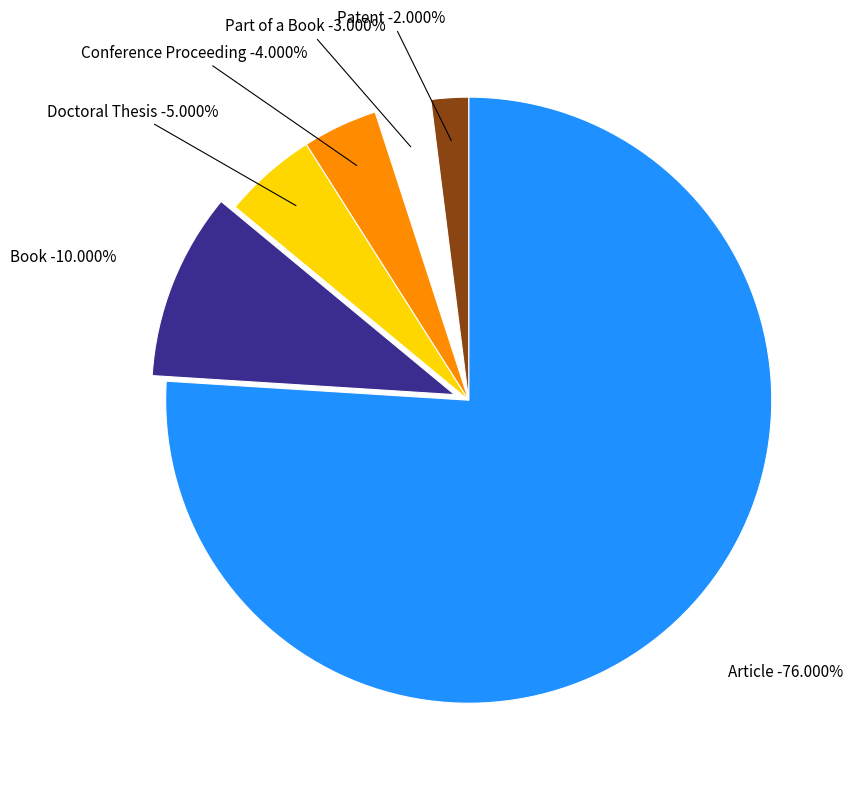

To the nearest percent, what percentage of the pie is Book?

10%